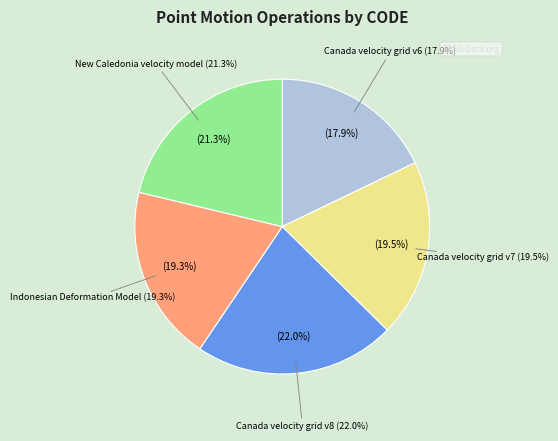

Is it true that Indonesian Deformation Model 2020 is 26% of the pie?

False